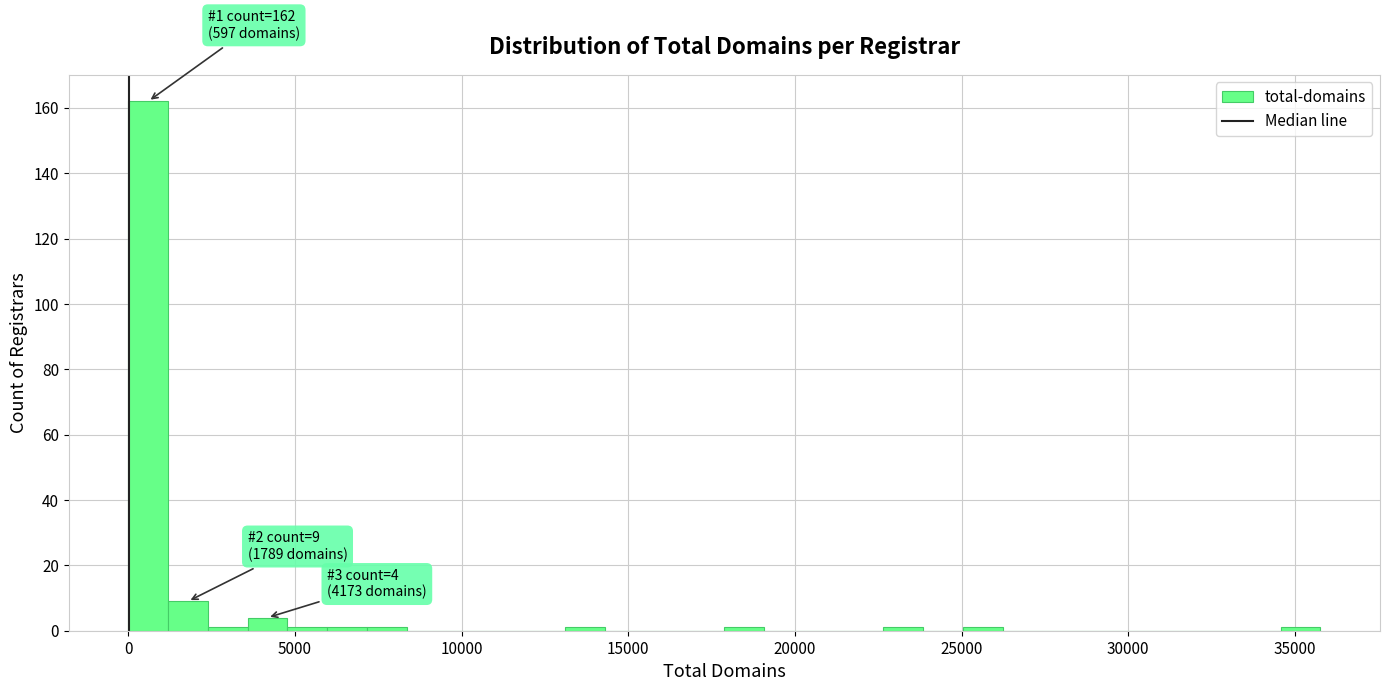

Read against the x-axis, roughly where is the centre of the tallest bar?

500